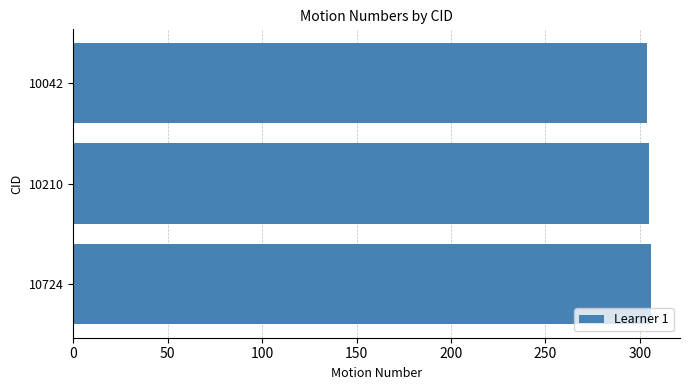

The chart shows a value of 304 at 10042. True or false?

True